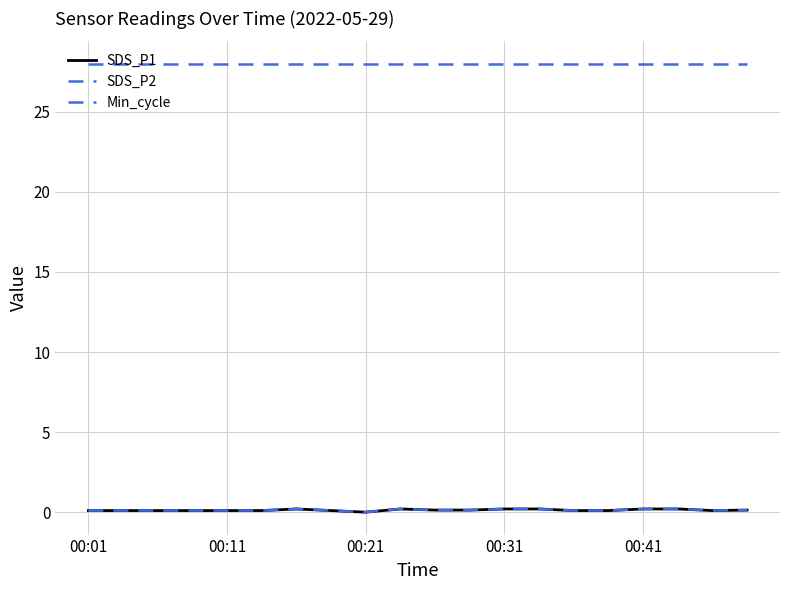

Does the chart display data point markers on the line(s)?

No